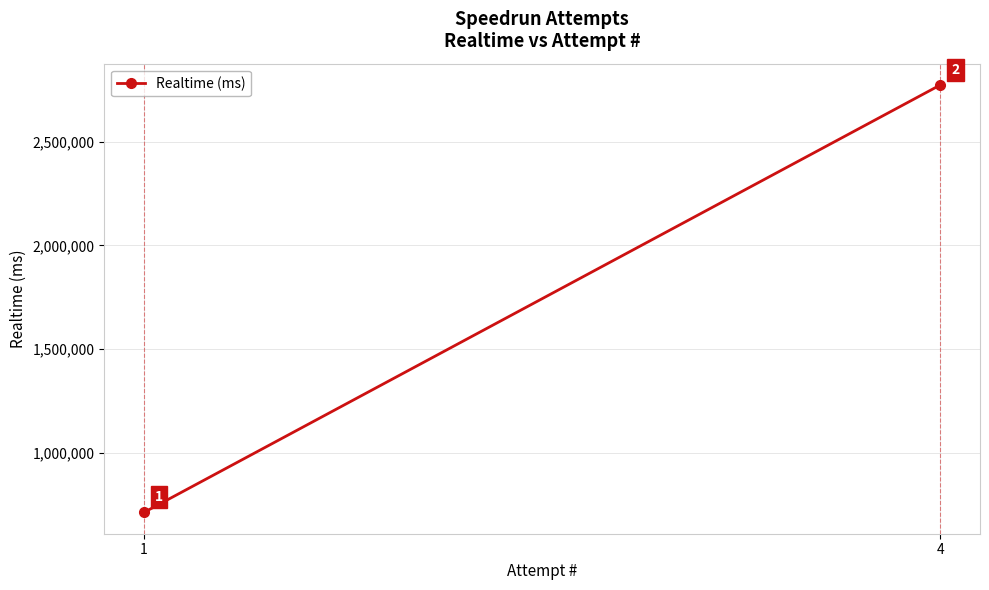

What is the minimum value shown in the chart?

712842